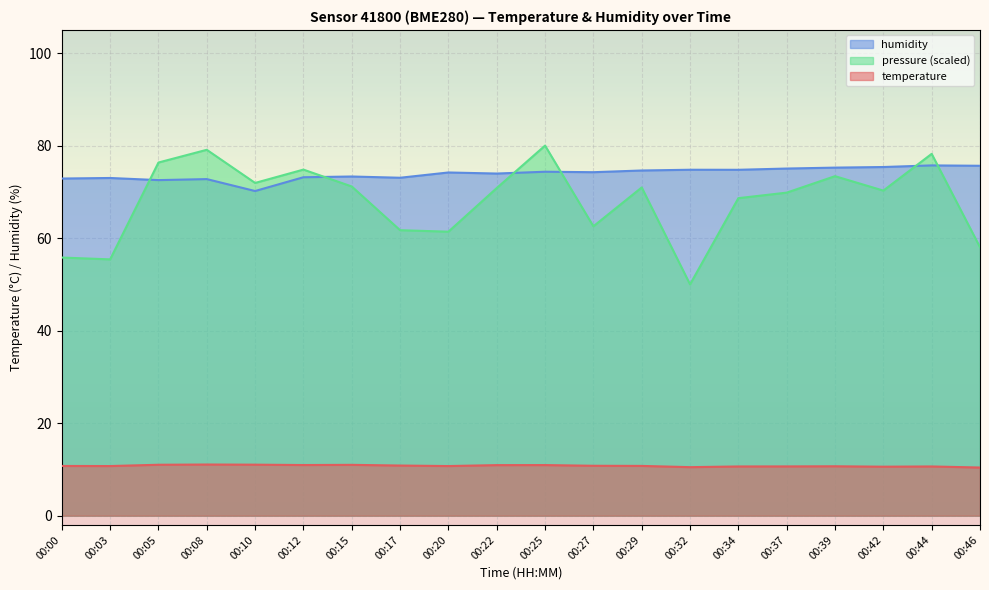

At which label does pressure_norm reach its peak?

00:25